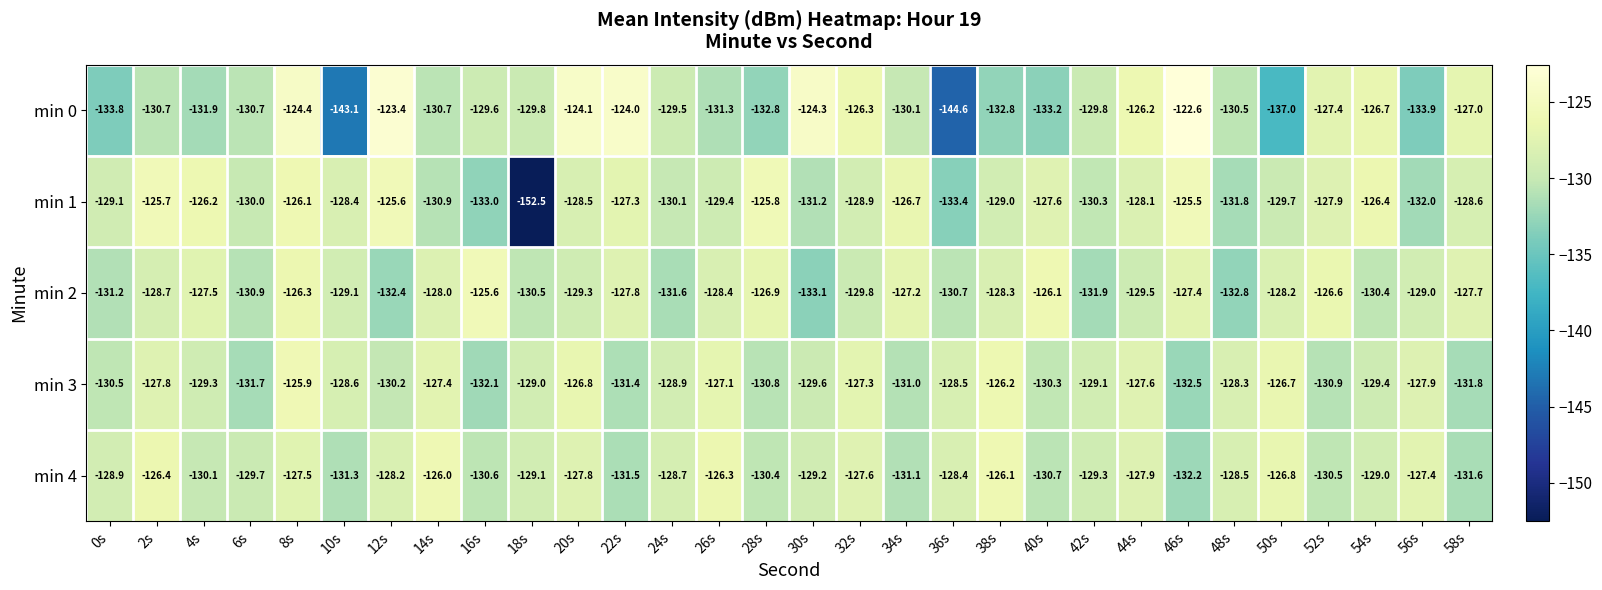

Rank the series at 20s from highest to lowest value.

min 0, min 3, min 4, min 1, min 2